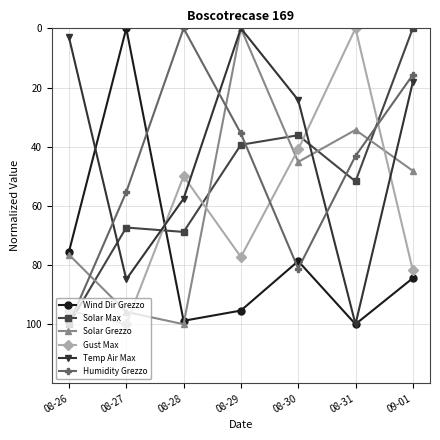

What is the difference between the second highest and minimum values in the Gust Max series?

95.5